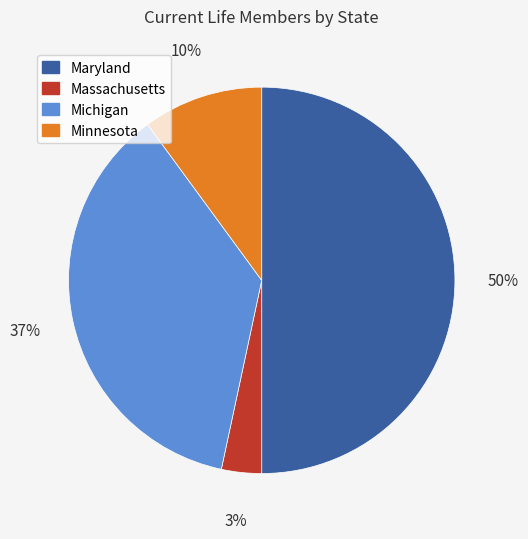

Is the sum of Michigan and Maryland greater than half?

Yes